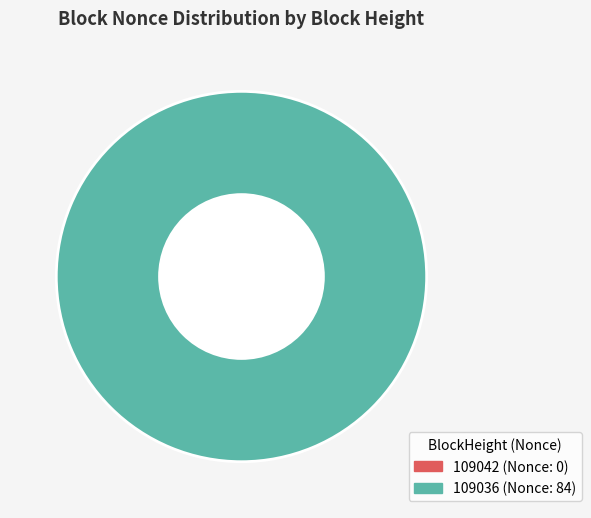

Which slice is the smallest?

109042